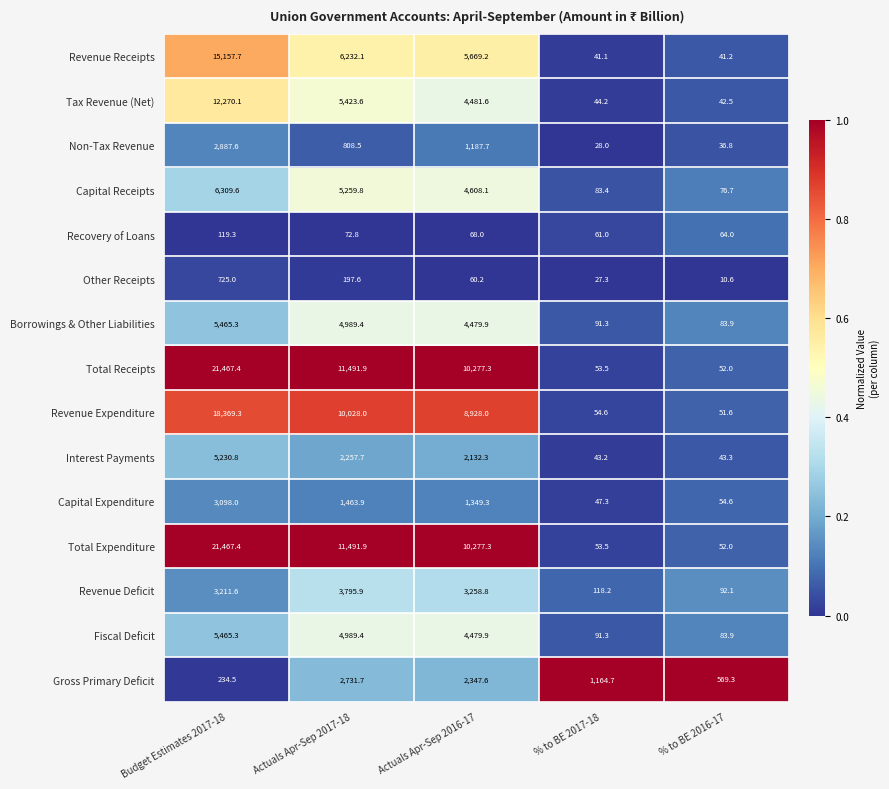

List the labels in order of Total Receipts value, smallest first.

% to BE 2016-17, % to BE 2017-18, Actuals Apr-Sep 2016-17, Actuals Apr-Sep 2017-18, Budget Estimates 2017-18